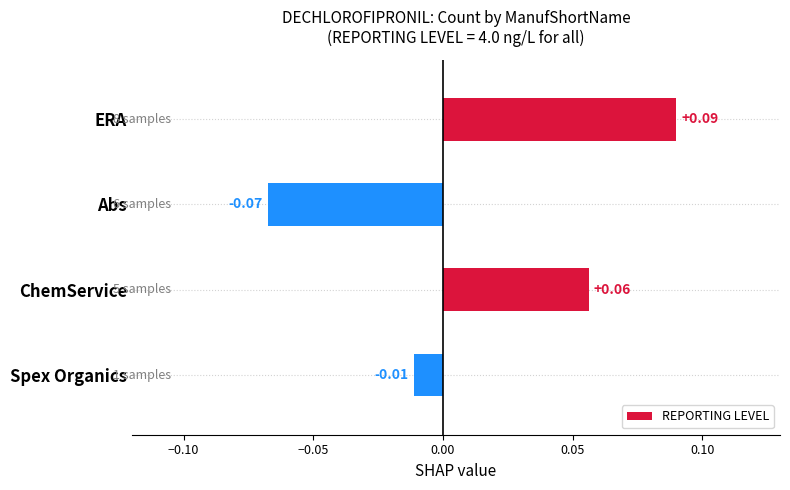

Where is the data nearest to the value 0?

Spex Organics